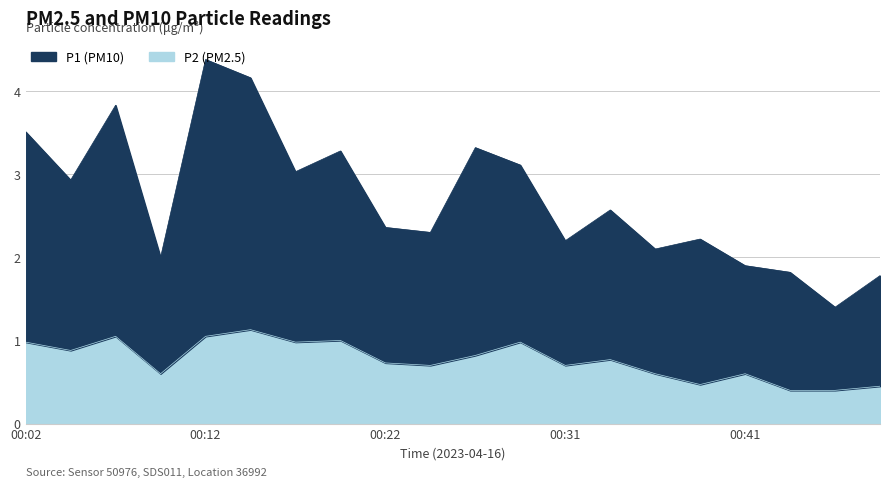

What is the total value across all series at 00:31?

2.9